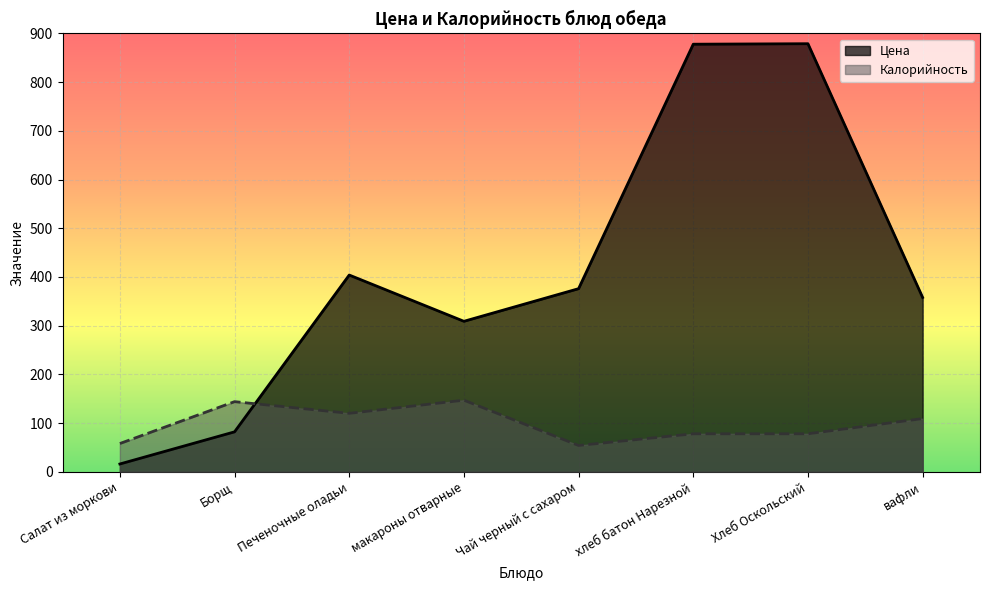

Reading left to right, transcribe all the data shown in this chart.

Цена: 16.0	82.0	404.0	309.0	376.0	878.0	879.0	358.0
Калорийность: 58.0	144.0	120.0	147.0	54.0	78.0	78.0	109.2